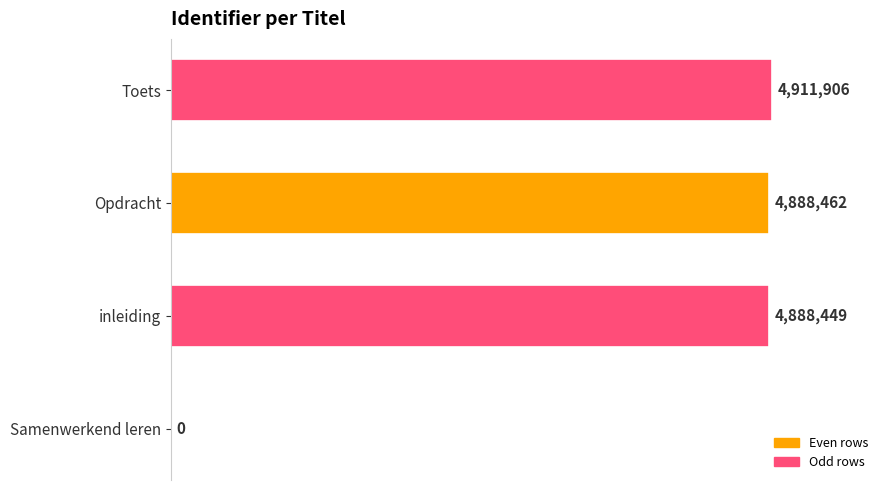

List the labels in order of value, largest first.

Toets, Opdracht, inleiding, Samenwerkend leren